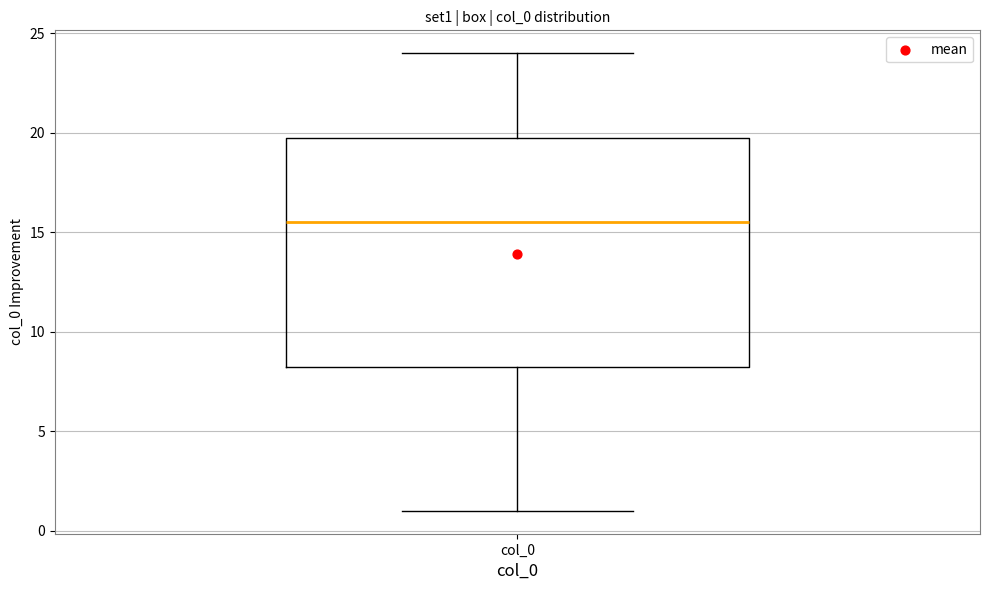

Where does the lower whisker of the box for col_0 end on the y-axis? The values are not printed on the chart, so give them approximately, as read against the axis.

1.0